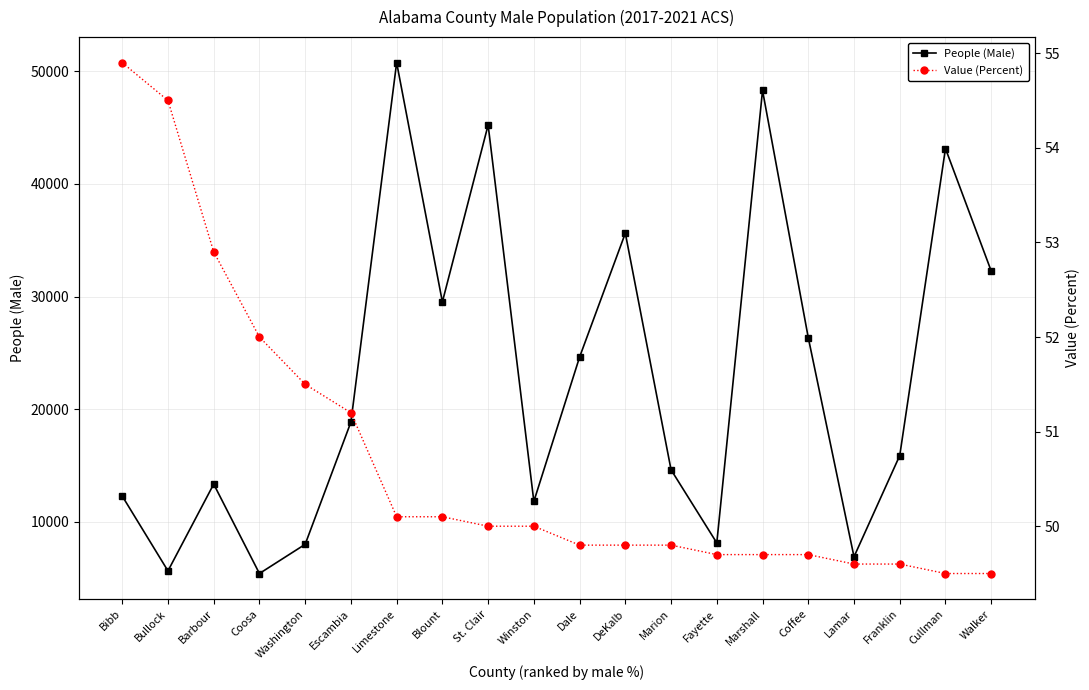

What is the label of the 14th point from the right?

Limestone